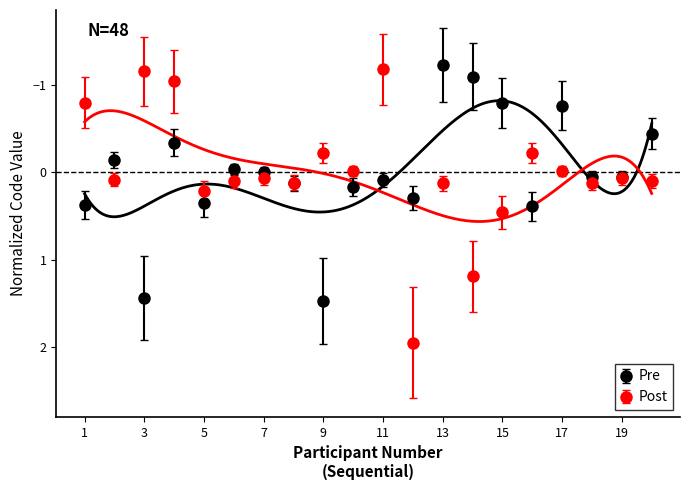

What is the difference between the maximum and minimum values in the Post series?

3.1